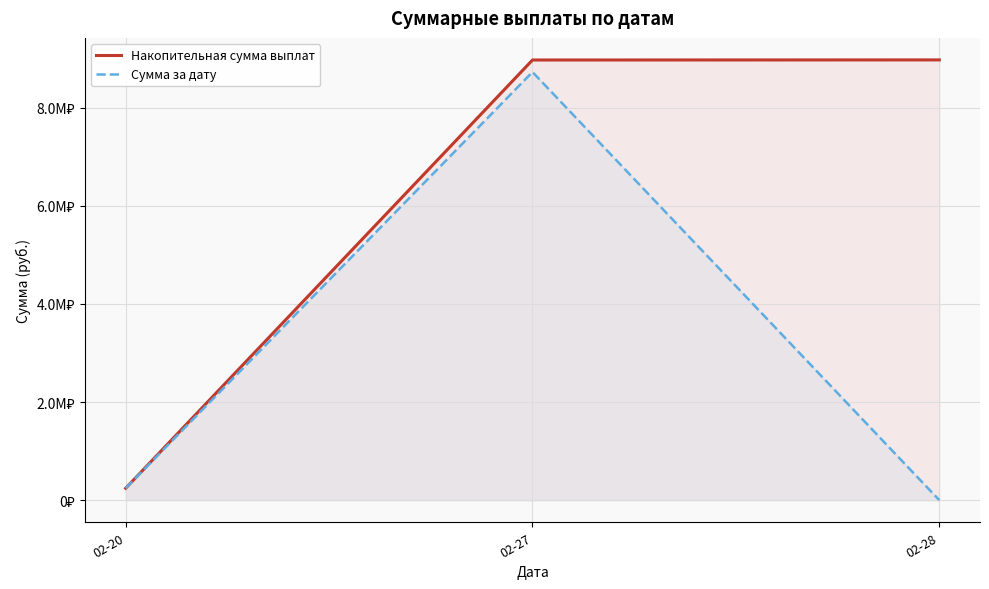

List the labels in order of Сумма за дату value, smallest first.

02-28, 02-20, 02-27